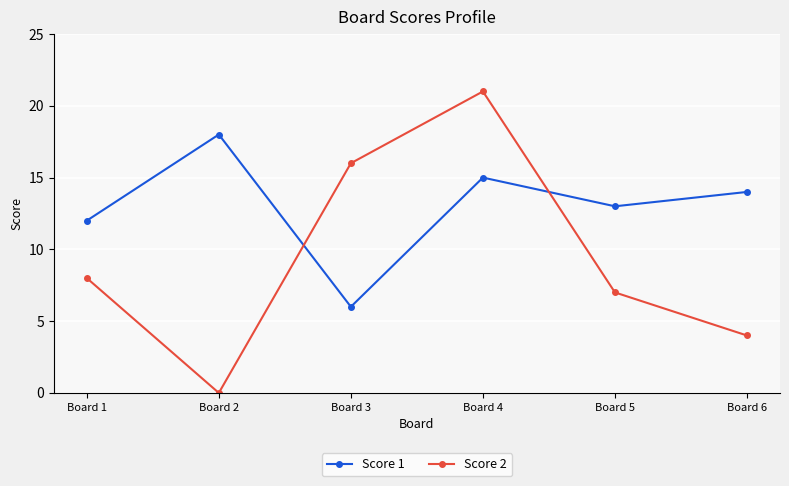

Which category has the highest value across all series?

Board 4